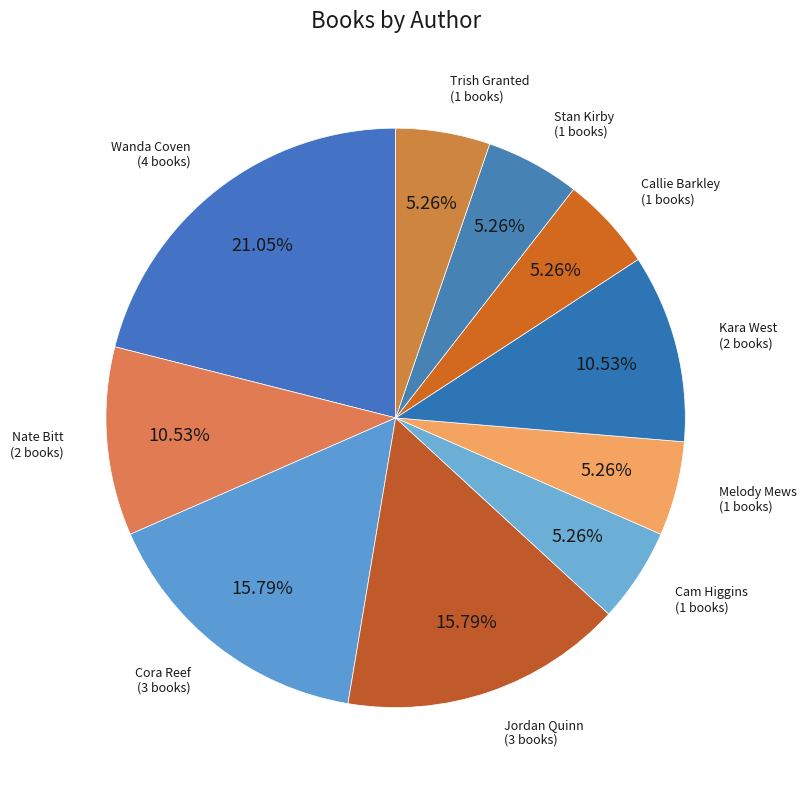

To the nearest percent, what is the average slice percentage?

10%